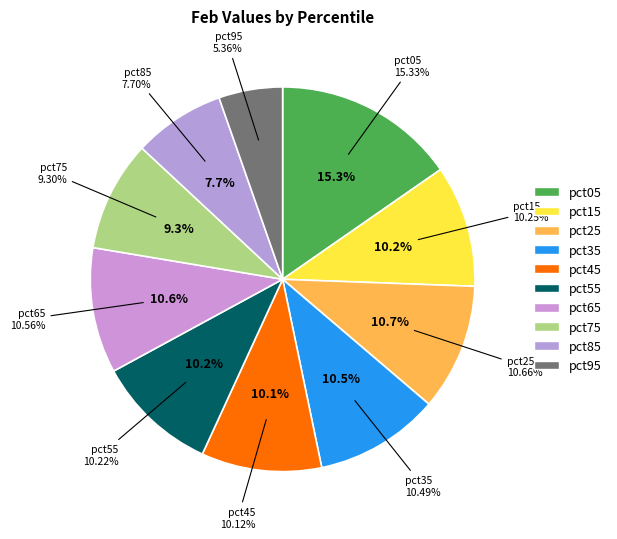

To the nearest percent, what is the combined percentage of pct05 and pct85?

23%